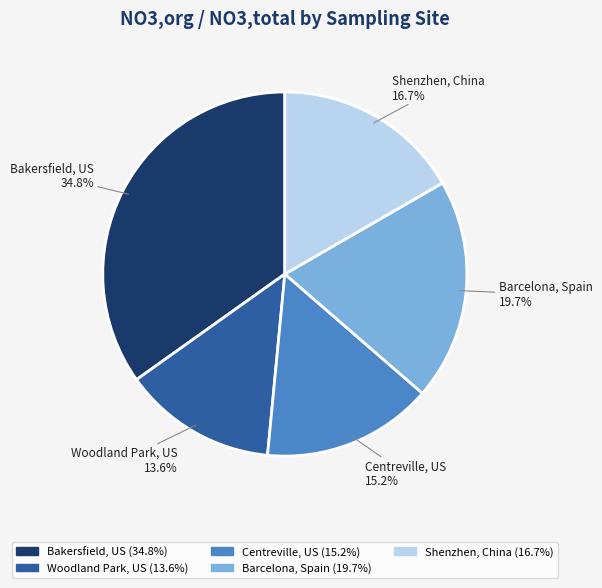

To the nearest percent, what is the difference between the largest and smallest slice percentages?

21%